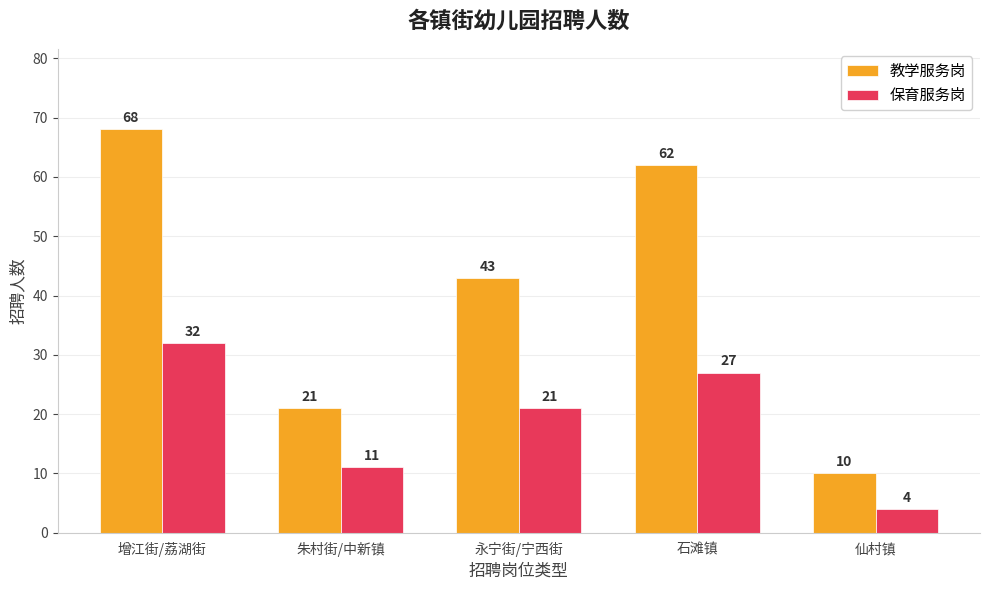

What is the label of the 3rd bar from the right?

永宁街/宁西街